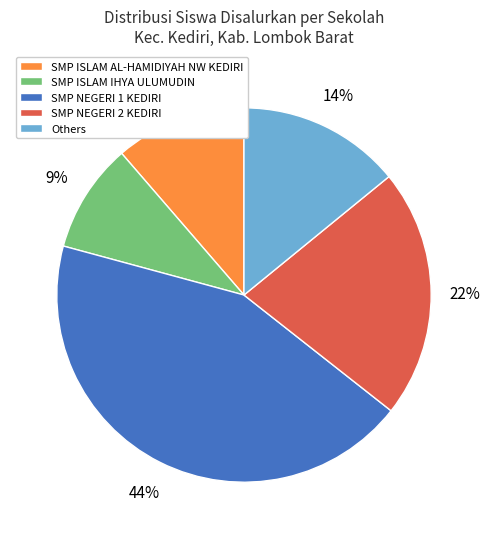

To the nearest percent, what is the combined percentage of SMP ISLAM AL-HAMIDIYAH NW KEDIRI and Others?

25%